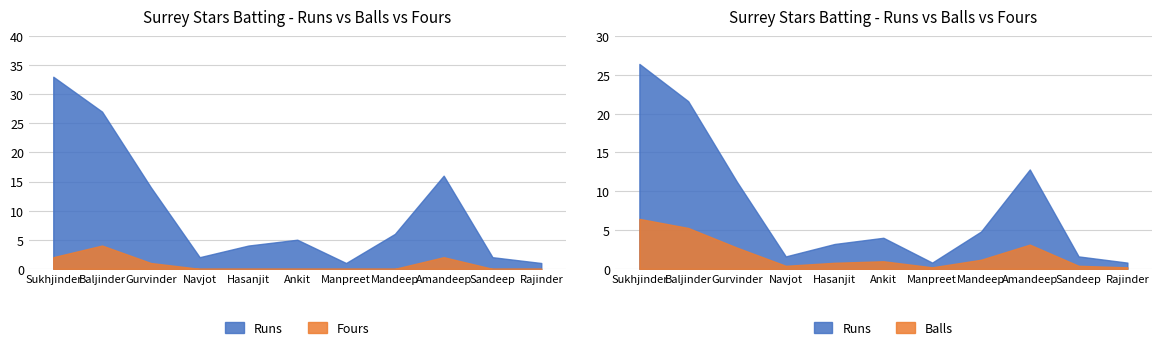

True or false: Runs and Fours intersect in this chart.

False